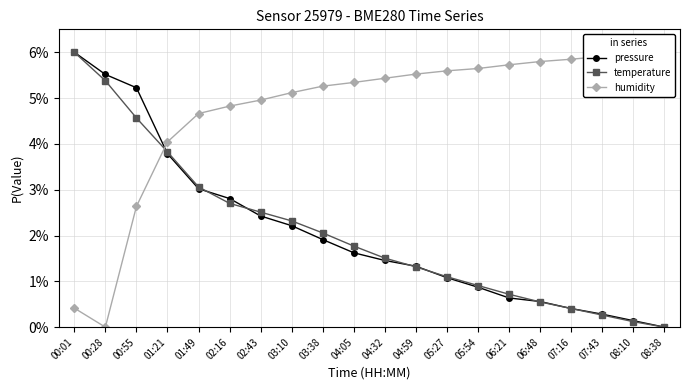

What is the total value across all series at 01:21?

0.1